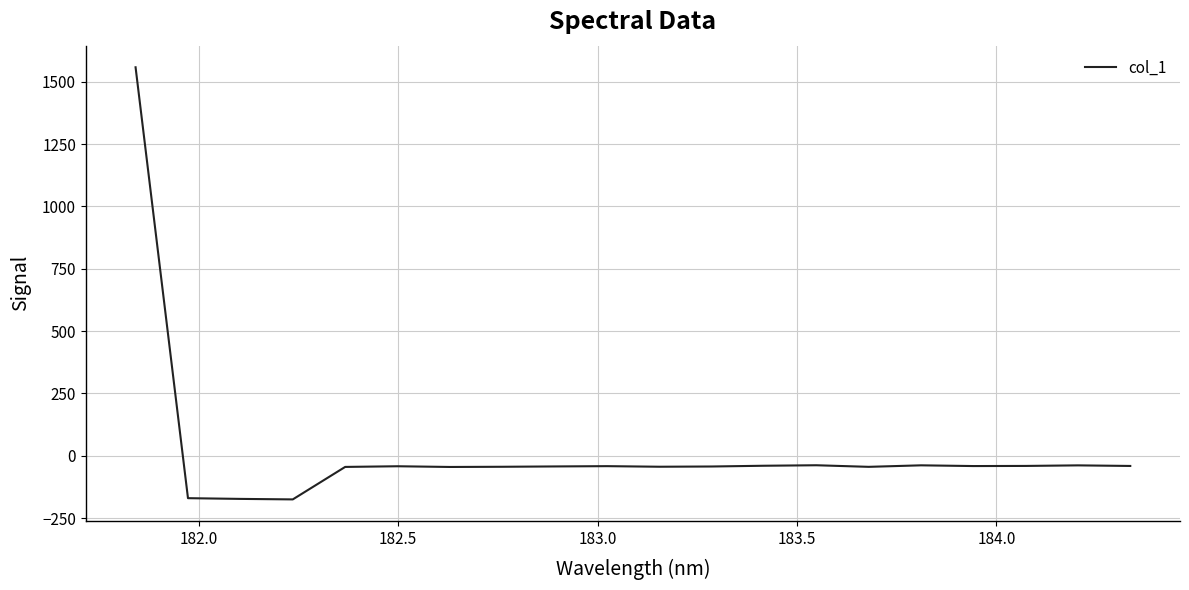

What is the maximum value shown in the chart?

1557.7